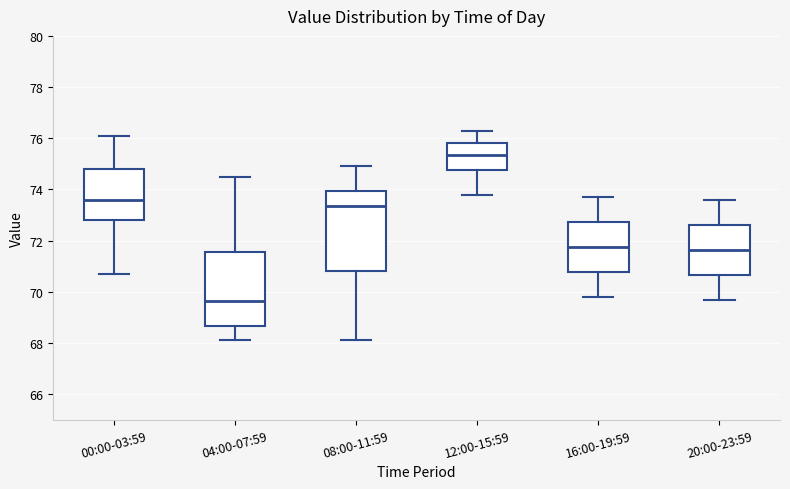

Reading left to right, read every box against the y-axis: the position of its median line, the range the box covers, and the ends of its whiskers. The values are not printed on the chart, so give them approximately, as read against the axis.

00:00-03:59: median 73.6, box 72.8 to 74.8, whiskers 70.8 to 76.2
04:00-07:59: median 69.6, box 68.6 to 71.6, whiskers 68.2 to 74.6
08:00-11:59: median 73.4, box 70.8 to 74.0, whiskers 68.2 to 75.0
12:00-15:59: median 75.4, box 74.8 to 75.8, whiskers 73.8 to 76.4
16:00-19:59: median 71.8, box 70.8 to 72.8, whiskers 69.8 to 73.8
20:00-23:59: median 71.6, box 70.6 to 72.6, whiskers 69.8 to 73.6